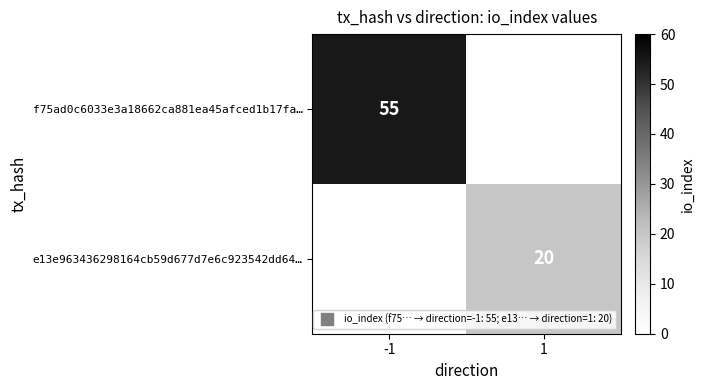

The value of f75ad0c6033e3a18662ca881ea45afced1b17fa… at -1 is 79.9. True or false?

False